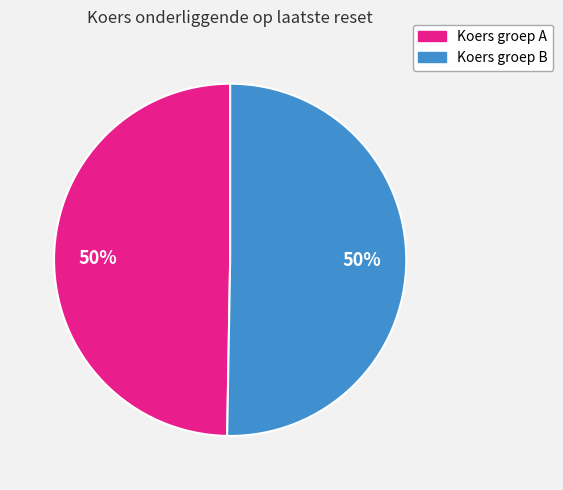

To the nearest percent, what is the average slice percentage?

50%